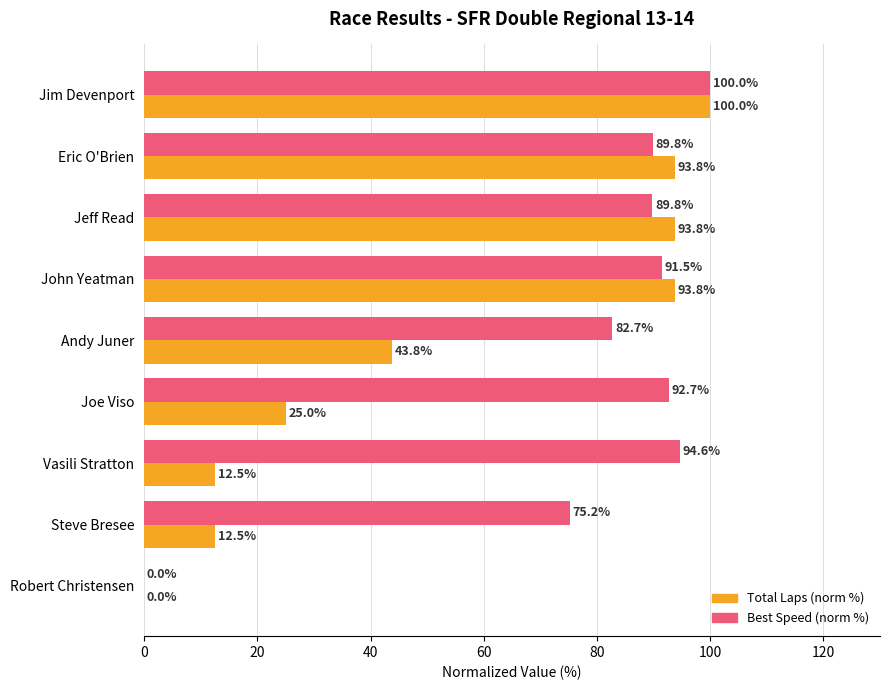

At which category is the sum across all series the highest?

Jim Devenport